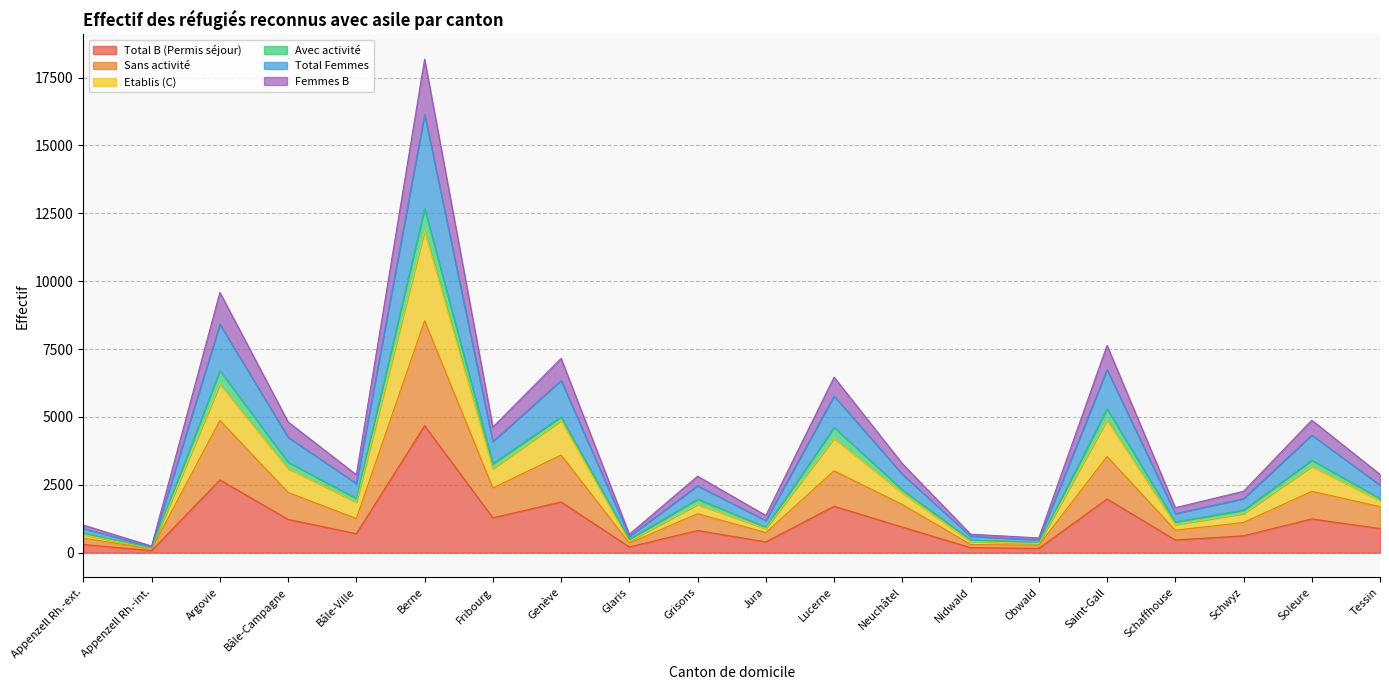

Does the chart have visible grid lines?

Yes